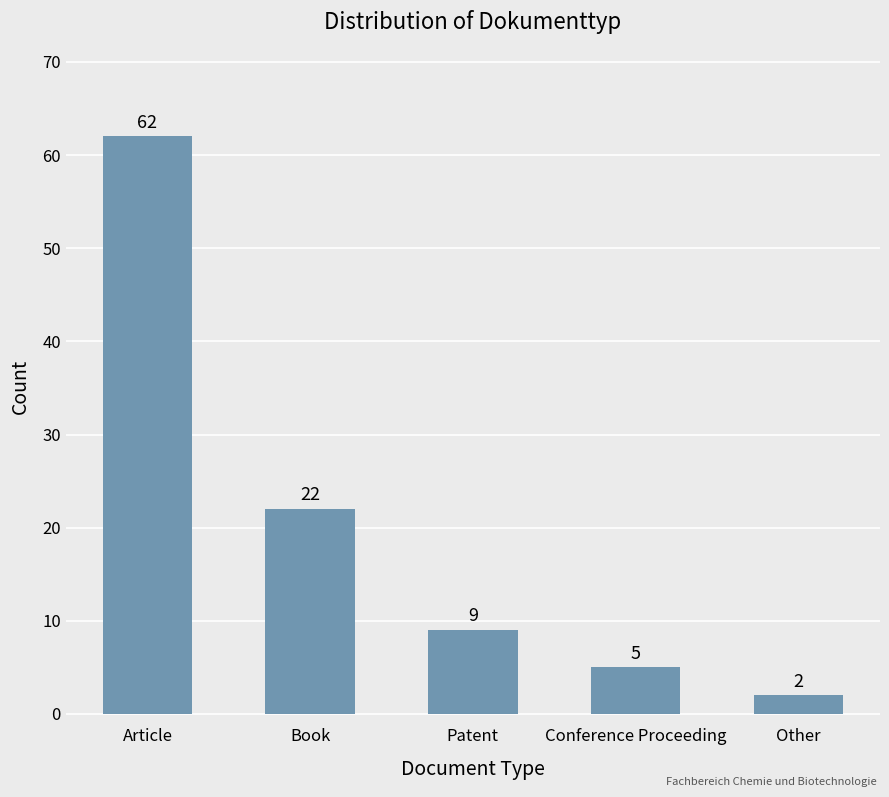

What position from the left is Article?

1